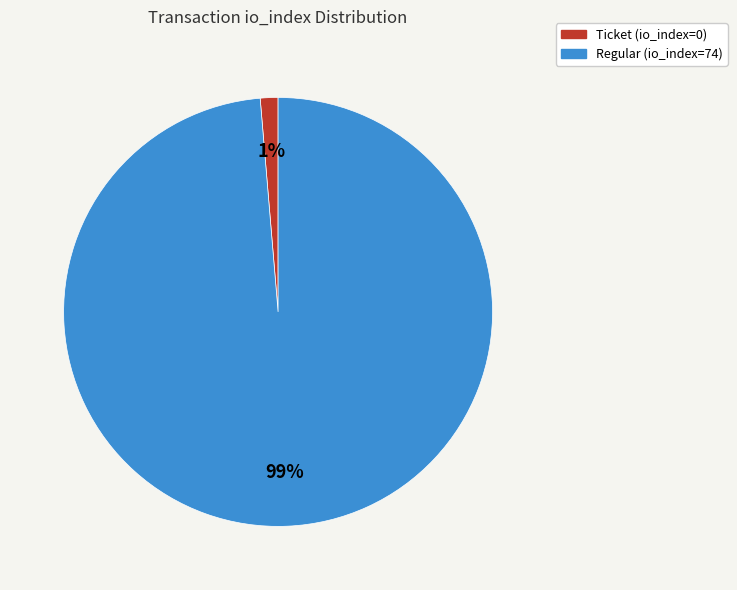

Is there any slice that represents more than half of the pie?

Yes